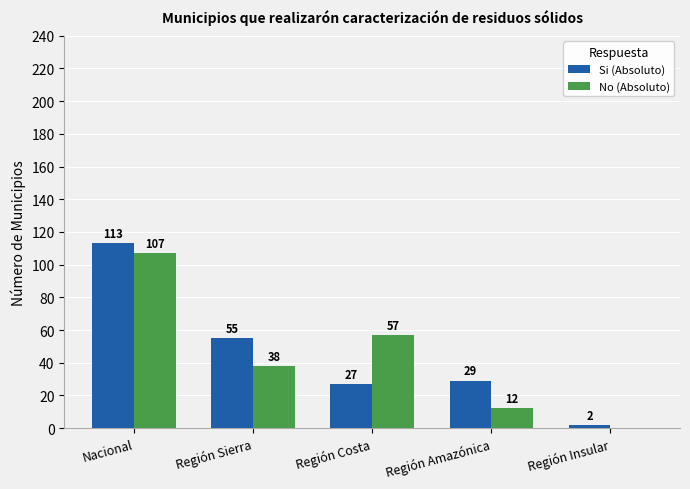

What is the approximate value of Si (Absoluto) at Región Costa?

27